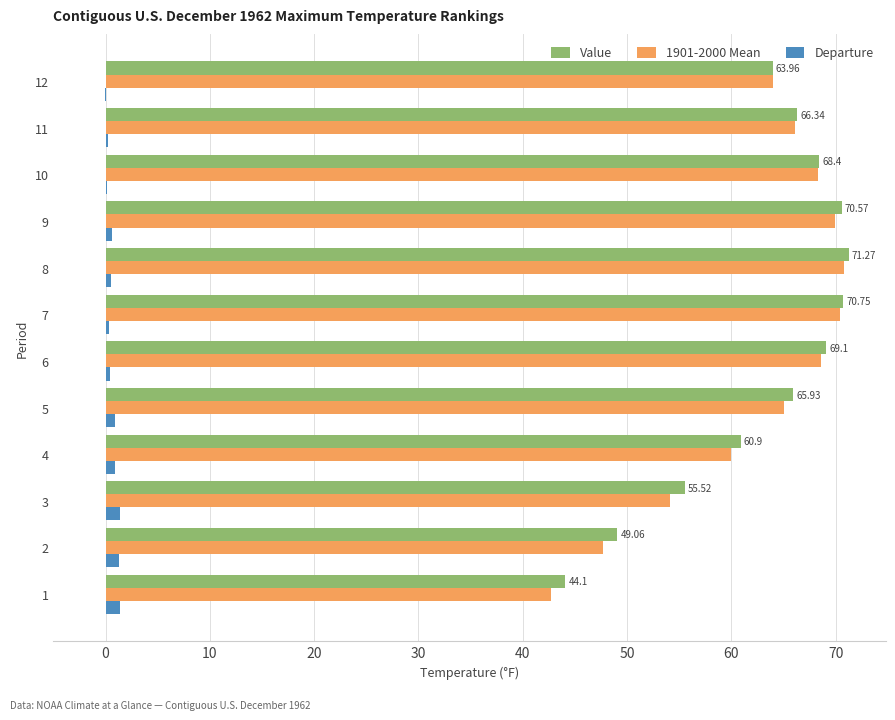

Is the value of Value at 6 greater than the value of Departure at 2?

Yes